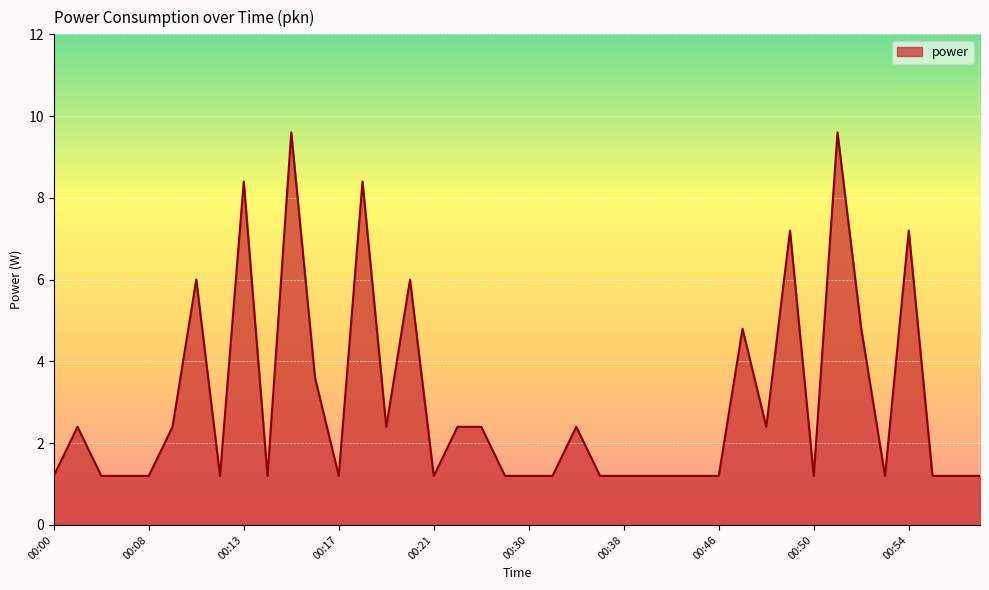

What is the smallest value displayed?

1.2